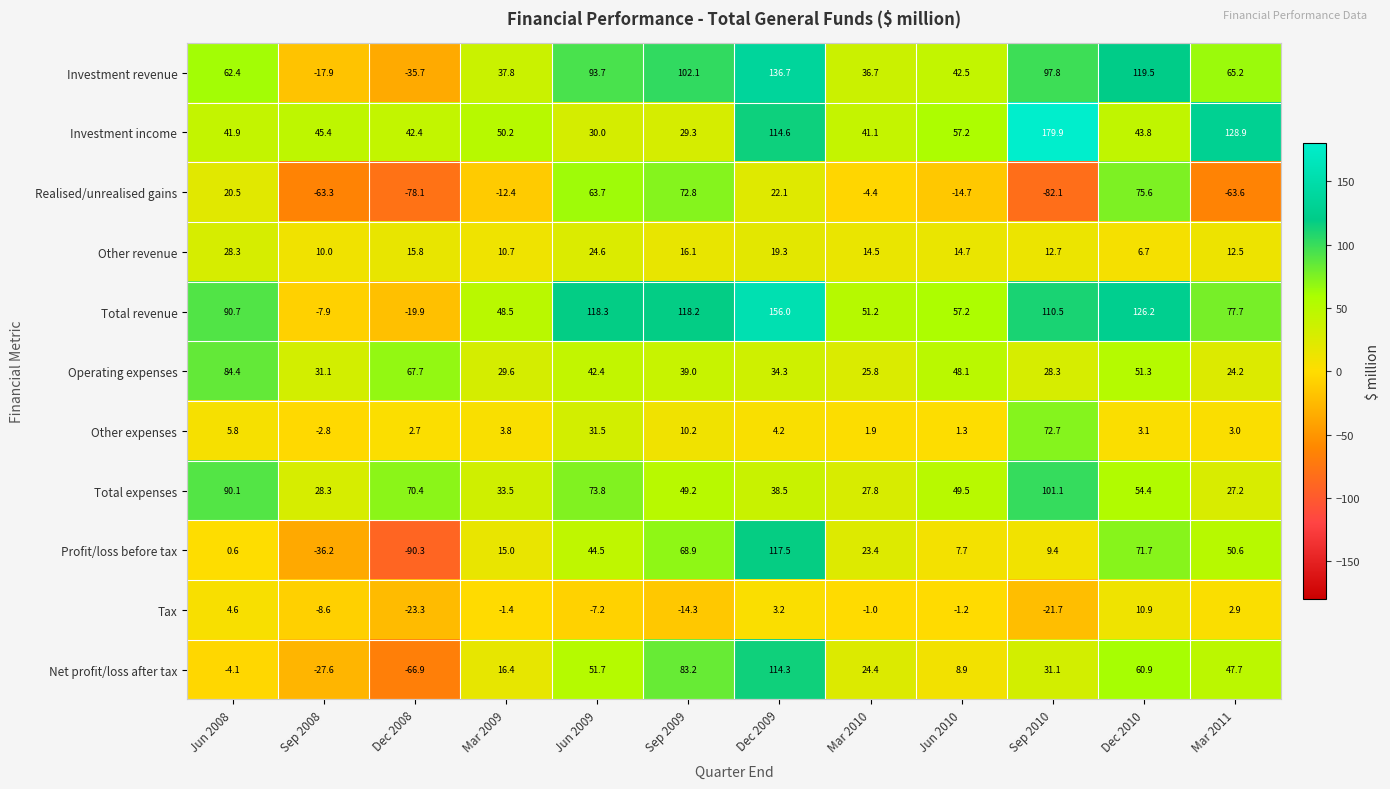

At how many categories does at least one series exceed 24?

12